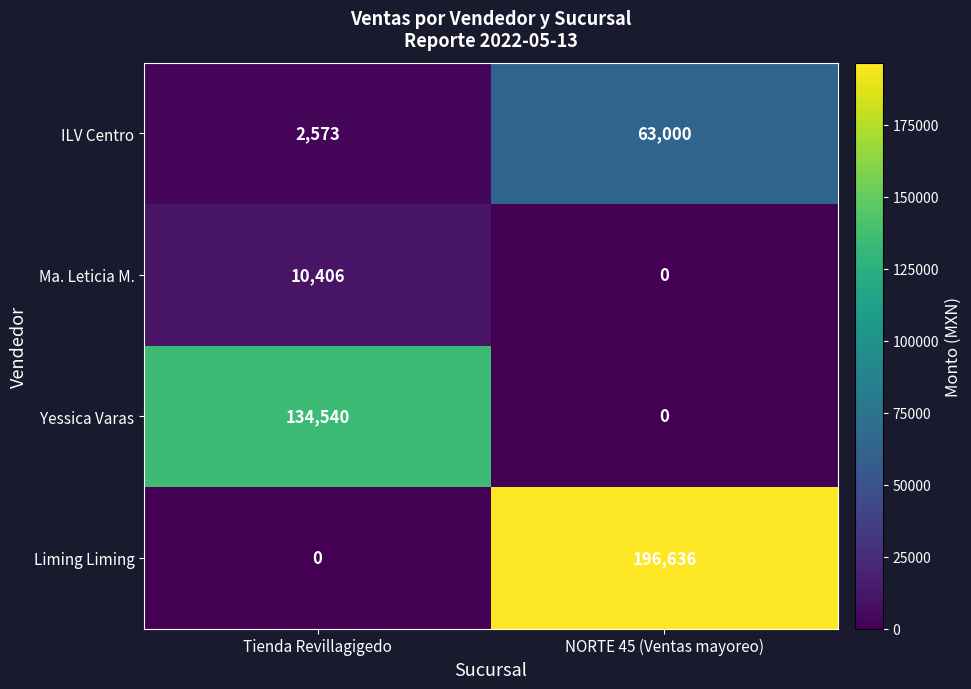

What is the greatest value displayed?

196636